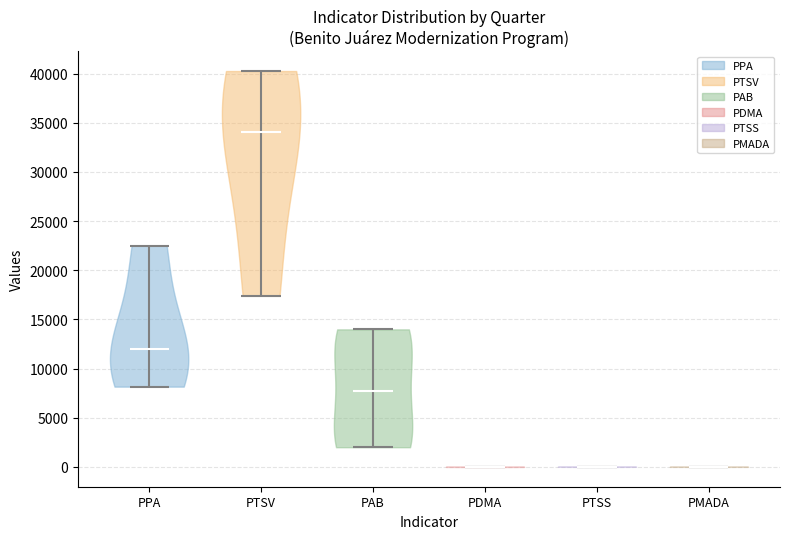

What is the highest point the violin for PTSV reaches on the y-axis? The values are not printed on the chart, so give them approximately, as read against the axis.

40500